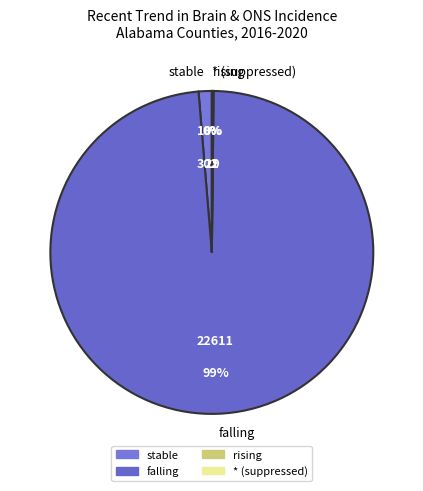

Does any single category account for the majority?

Yes